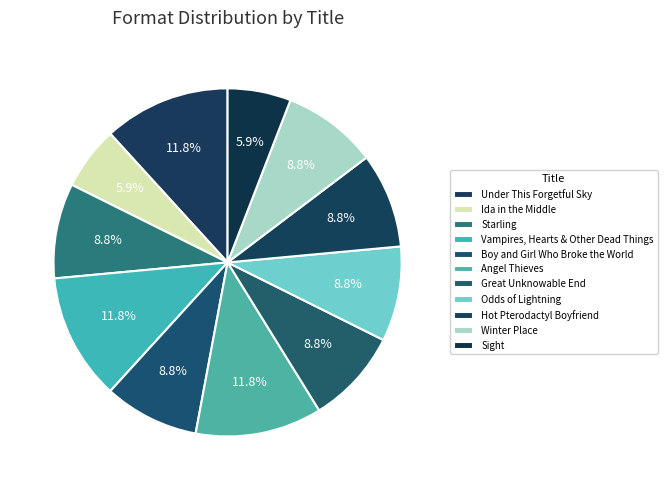

How many segments does this pie chart have?

11